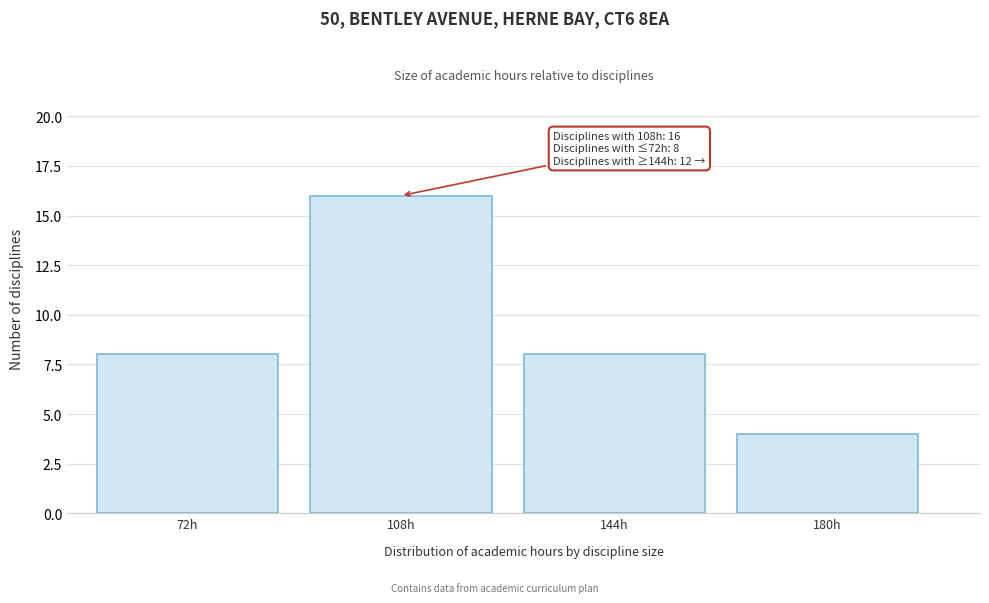

Reading left to right, extract all data points from this chart.

8	16	8	4